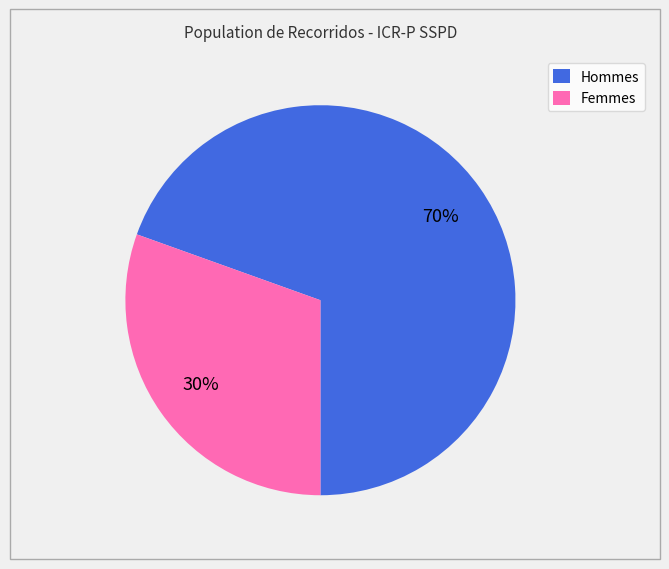

Rank the categories by value from highest to lowest.

Hommes, Femmes